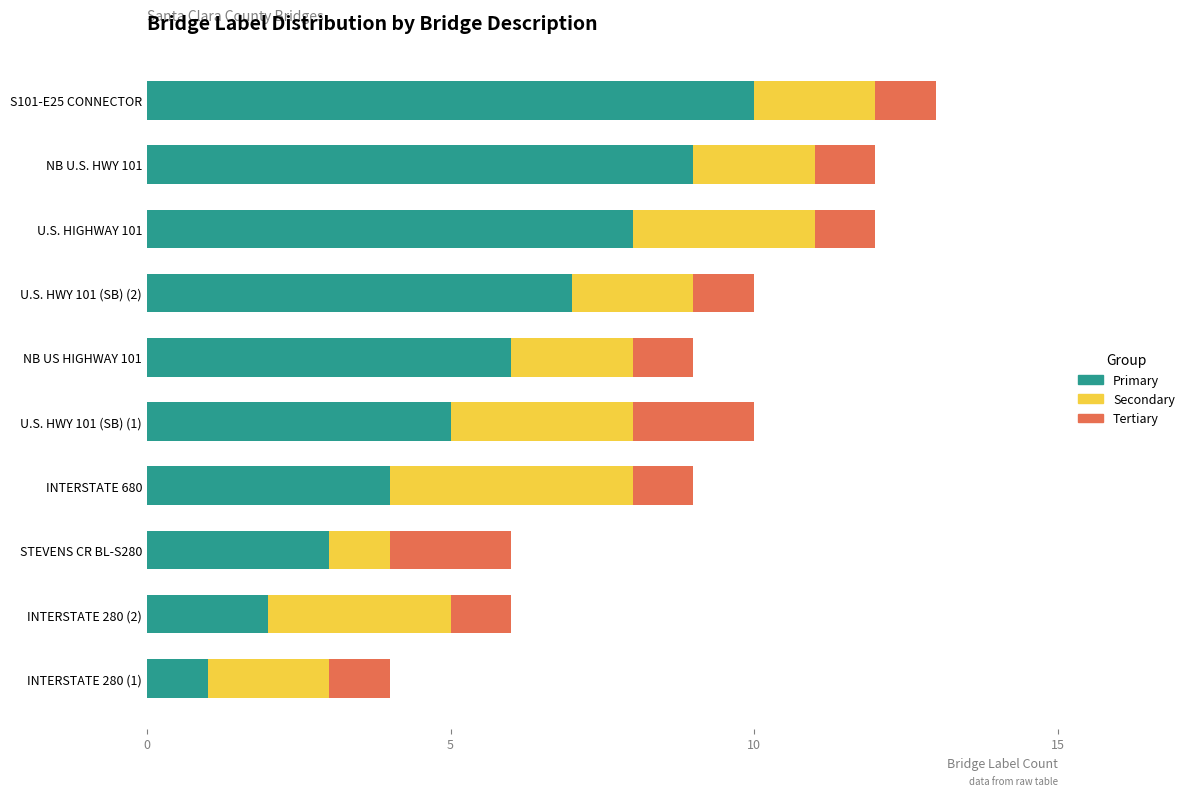

At which category is the sum across all series the highest?

S101-E25 CONNECTOR